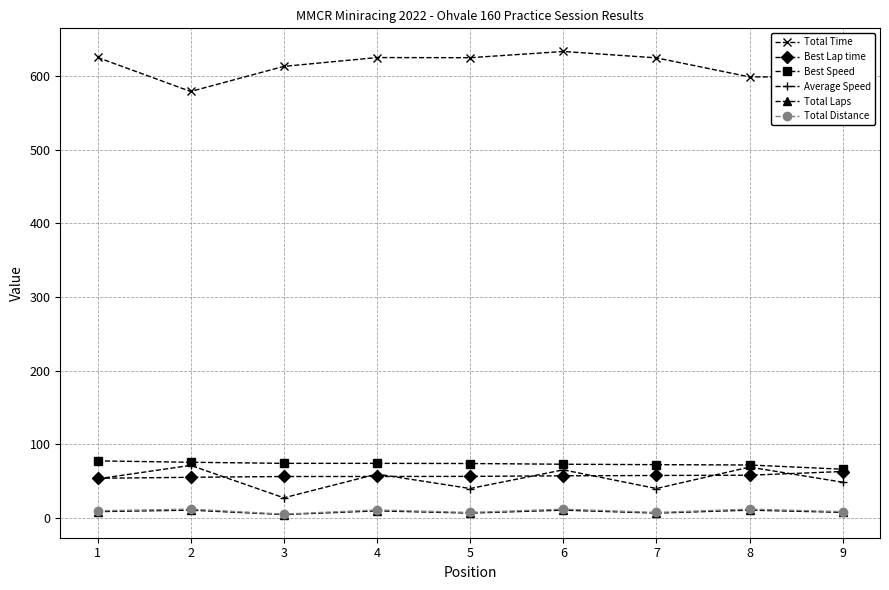

Which series has the largest total across all categories?

Total Time